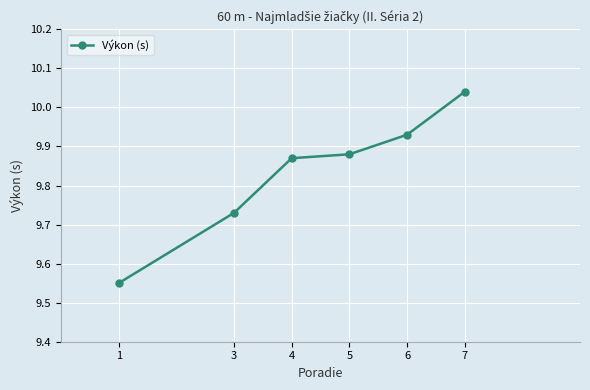

Which label corresponds to the largest value in the chart?

7